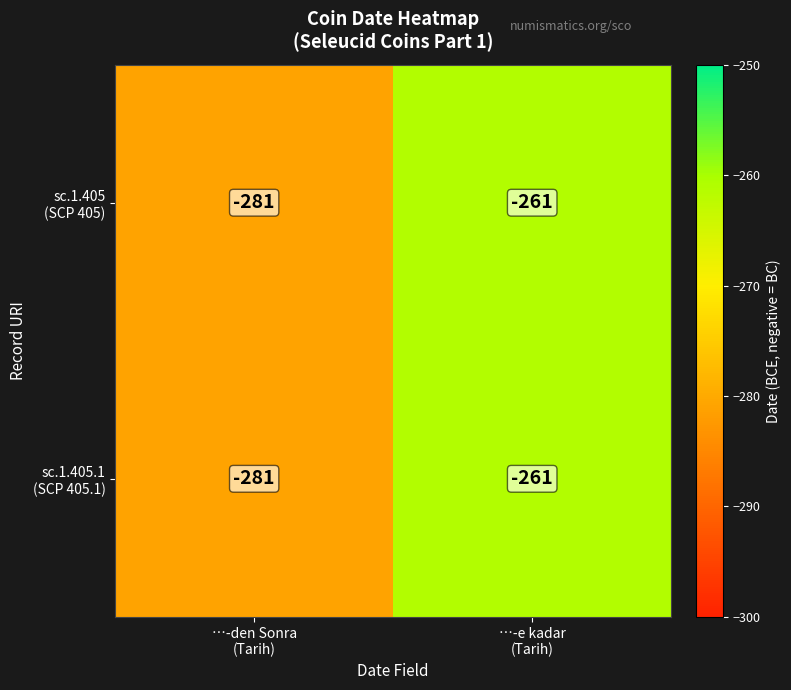

What is the greatest value displayed?

-261